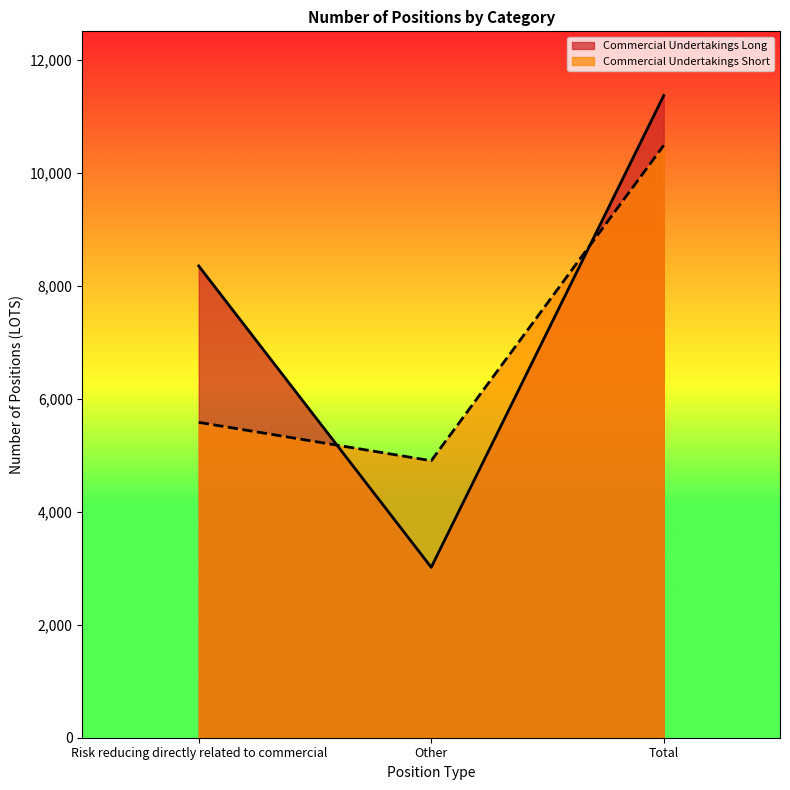

What is the sum of the Commercial Undertakings Short values at Other and Risk reducing directly related to commercial?

10485